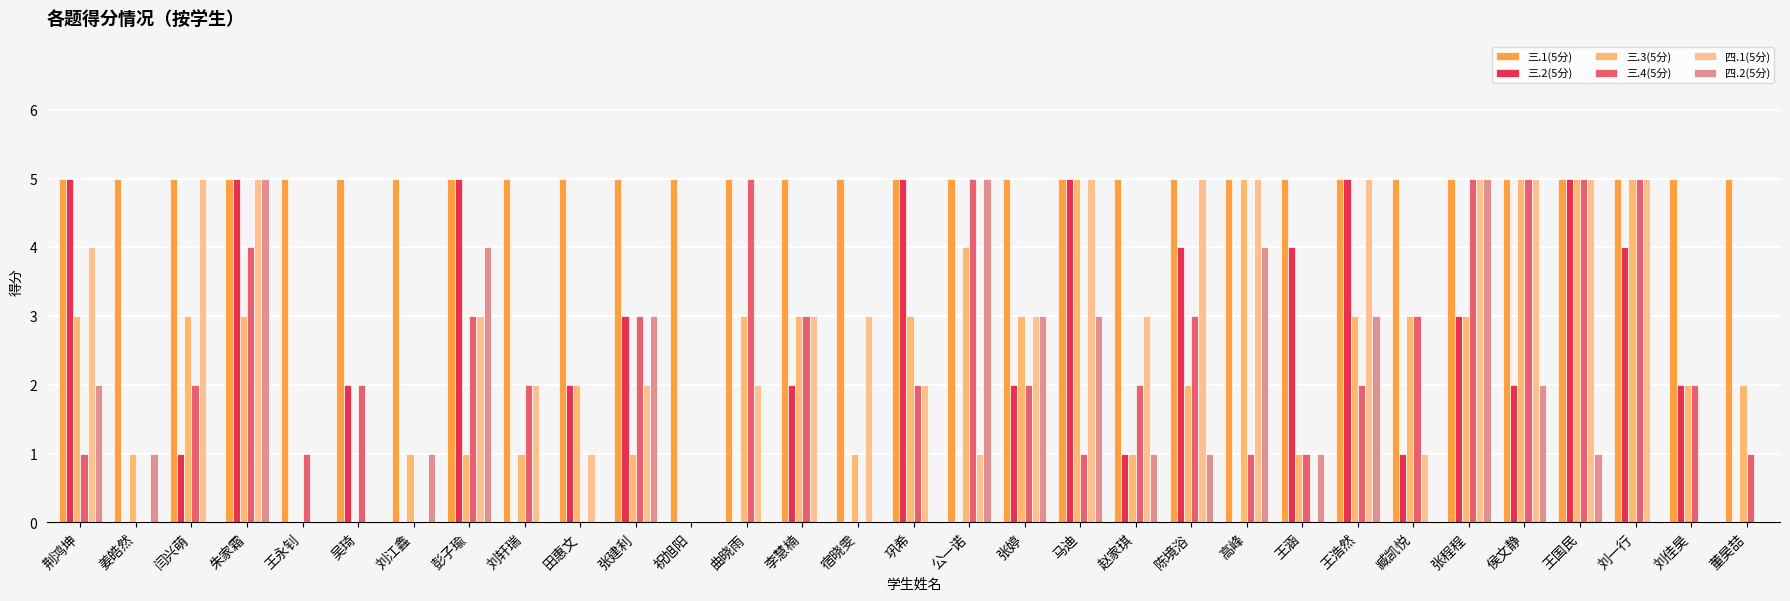

Which category has the lowest value in the 四.2(5分) series?

闫兴萌